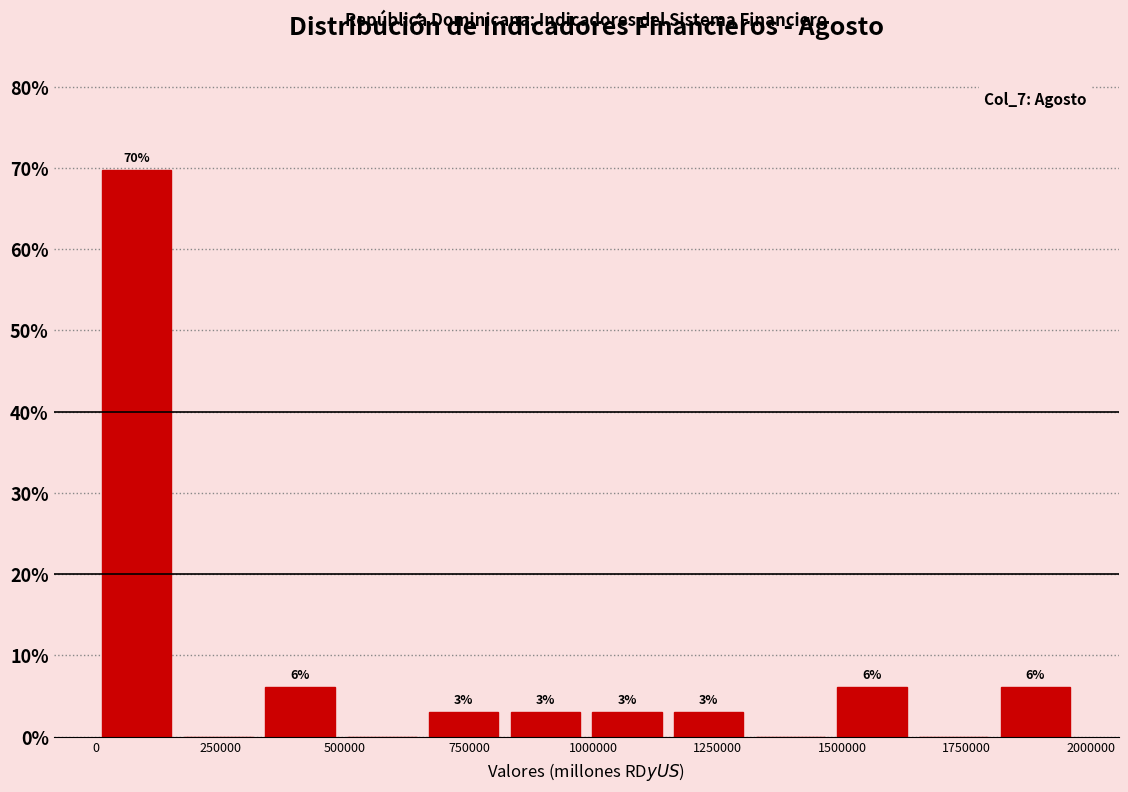

Around what value on the x-axis is the tallest bar? Give the approximate position of its centre, as read against the axis.

100000